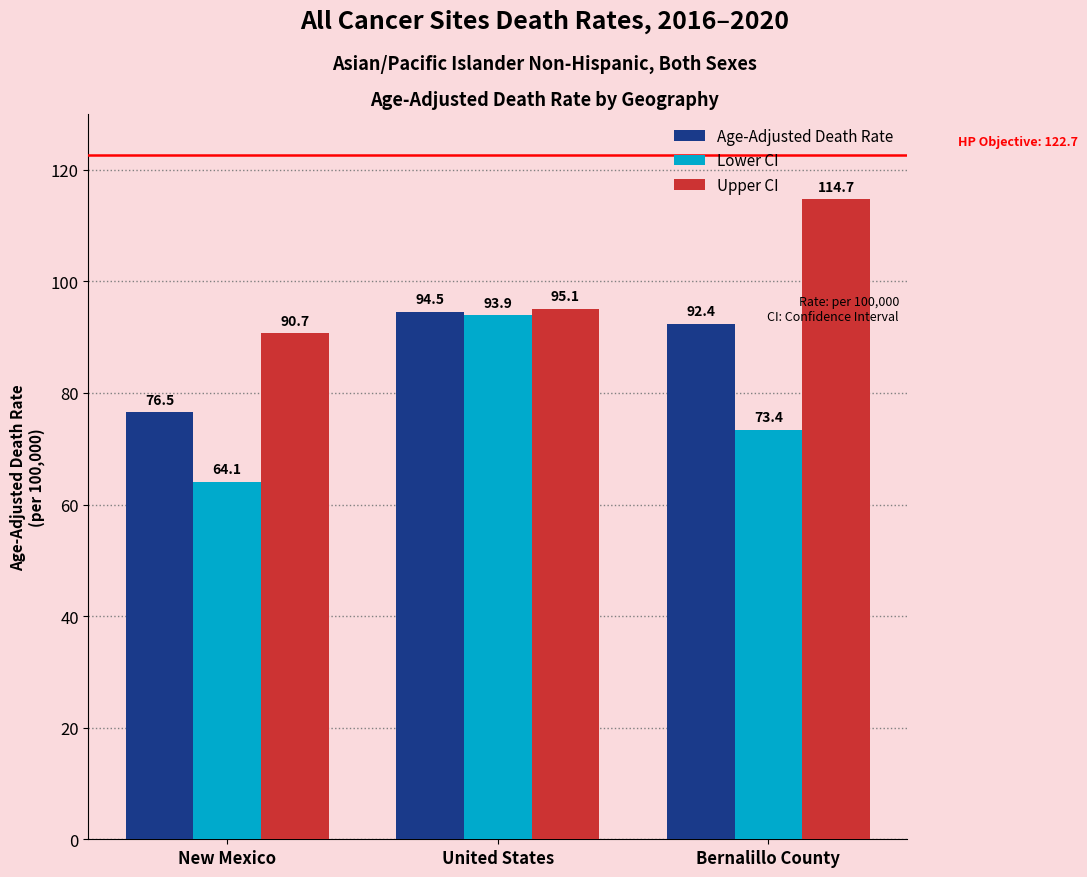

Is it true that Lower CI equals 27.6 at Bernalillo County?

False